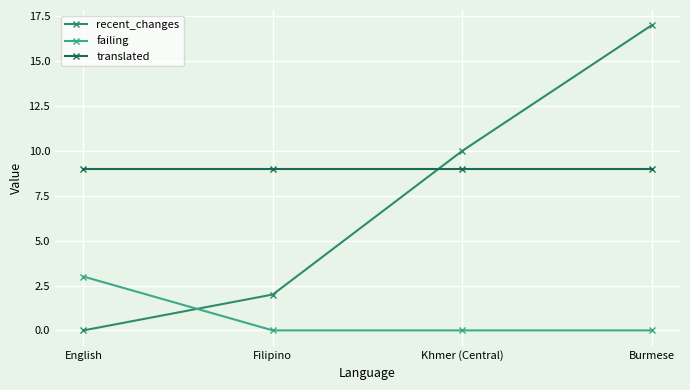

At Khmer (Central), list the series in order from largest to smallest.

recent_changes, translated, failing